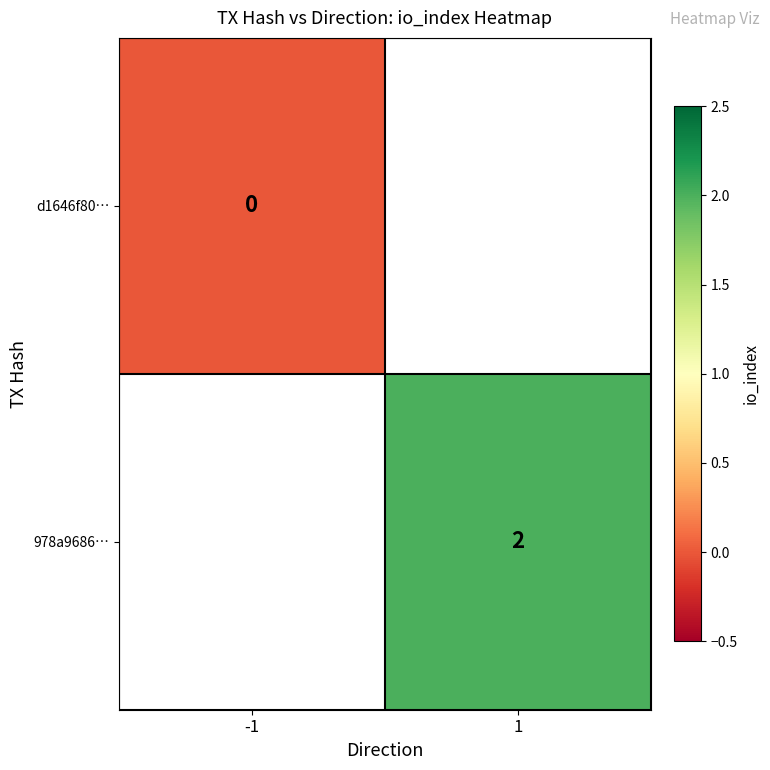

Is it true that 978a9686… equals 1 at 1?

False